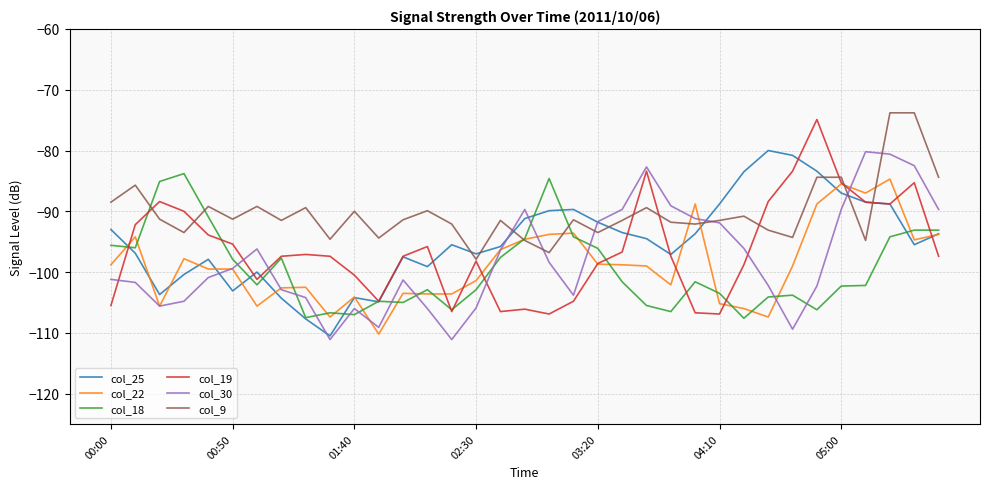

What is the sum of all col_9 values?

-3158.0